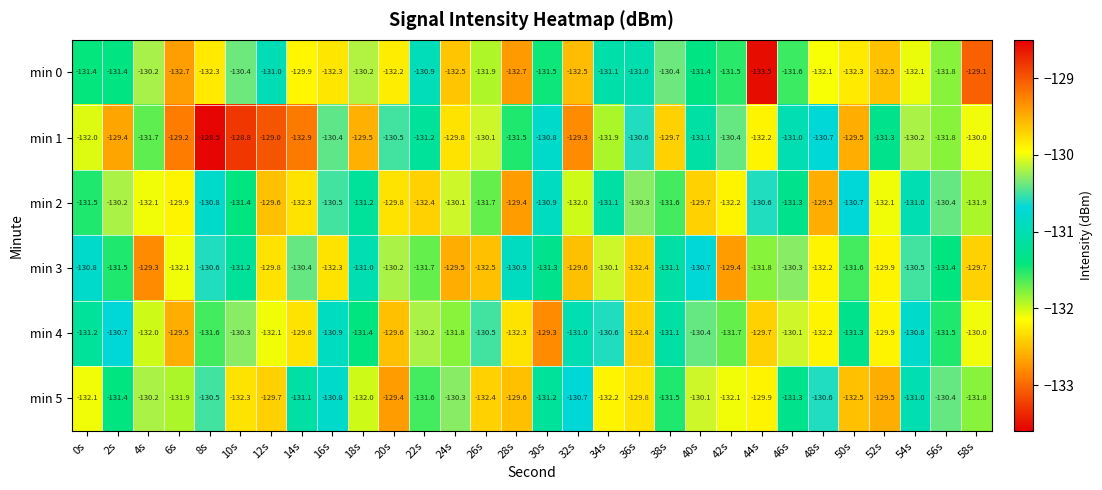

At which label does min 2 first exceed -130?

6s